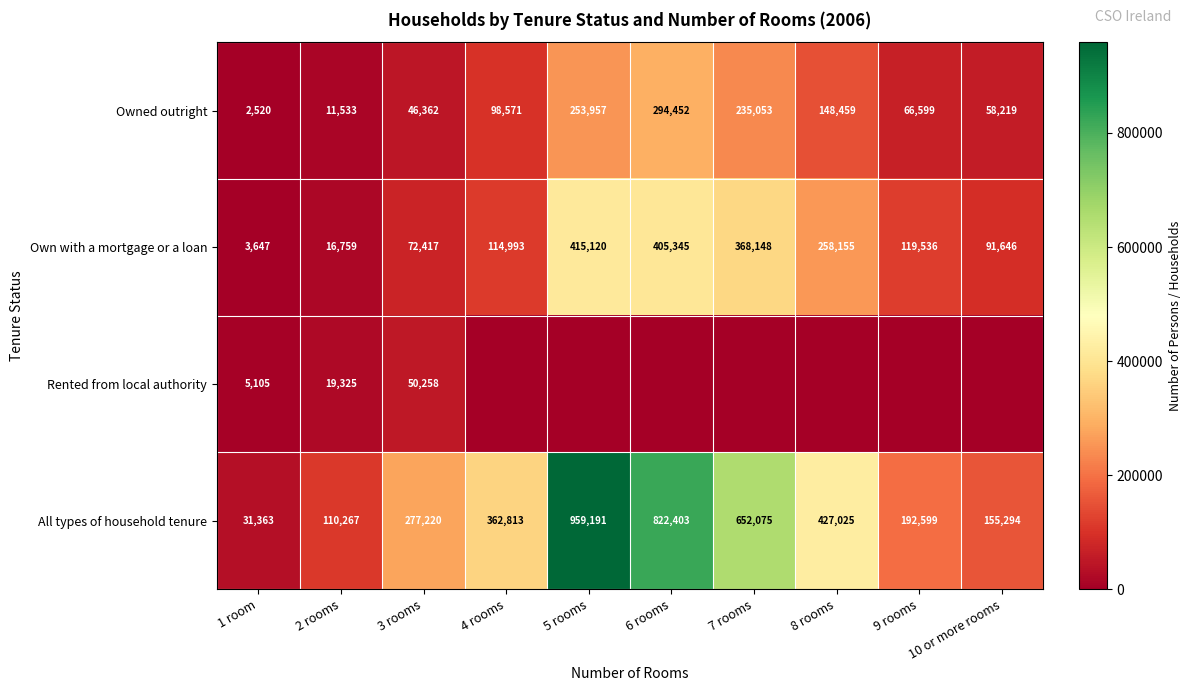

At how many categories does at least one series exceed 120893?

8